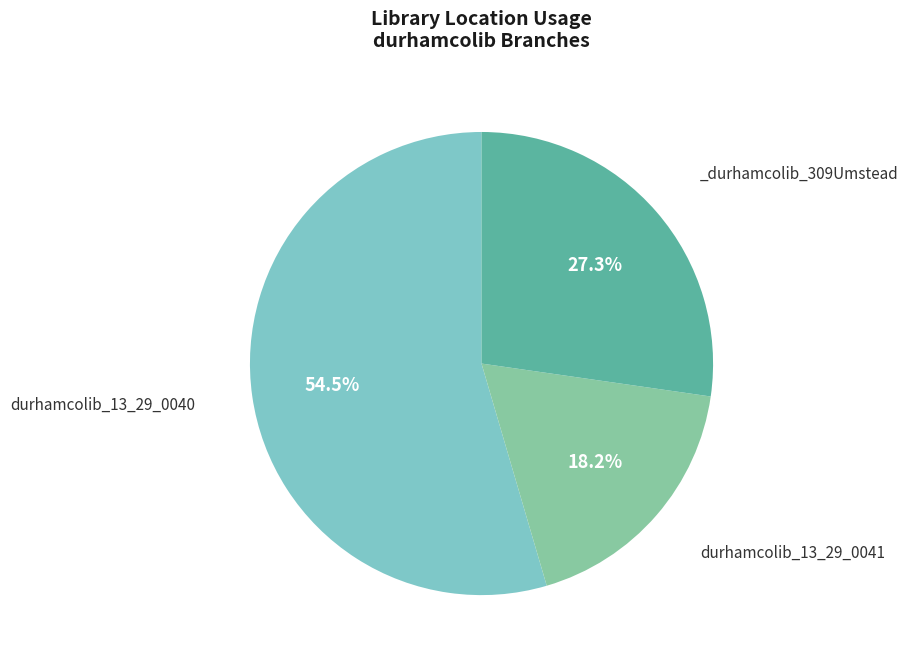

Does any single category account for the majority?

Yes